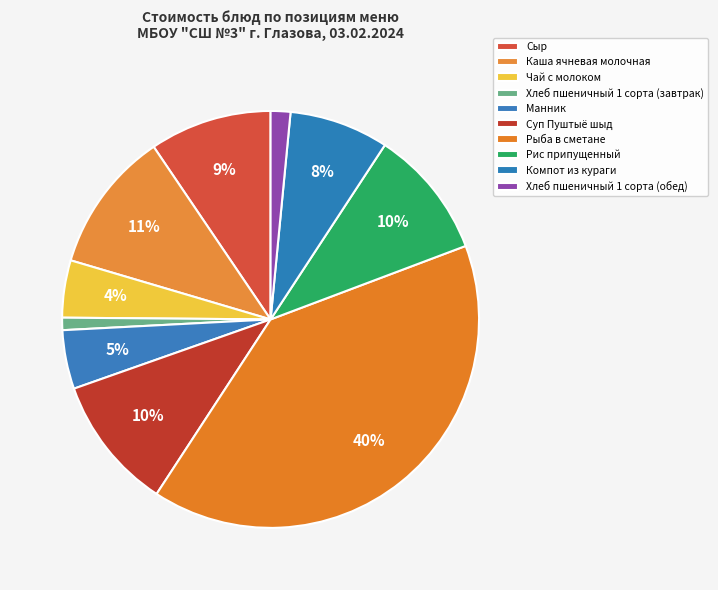

How many segments does this pie chart have?

10